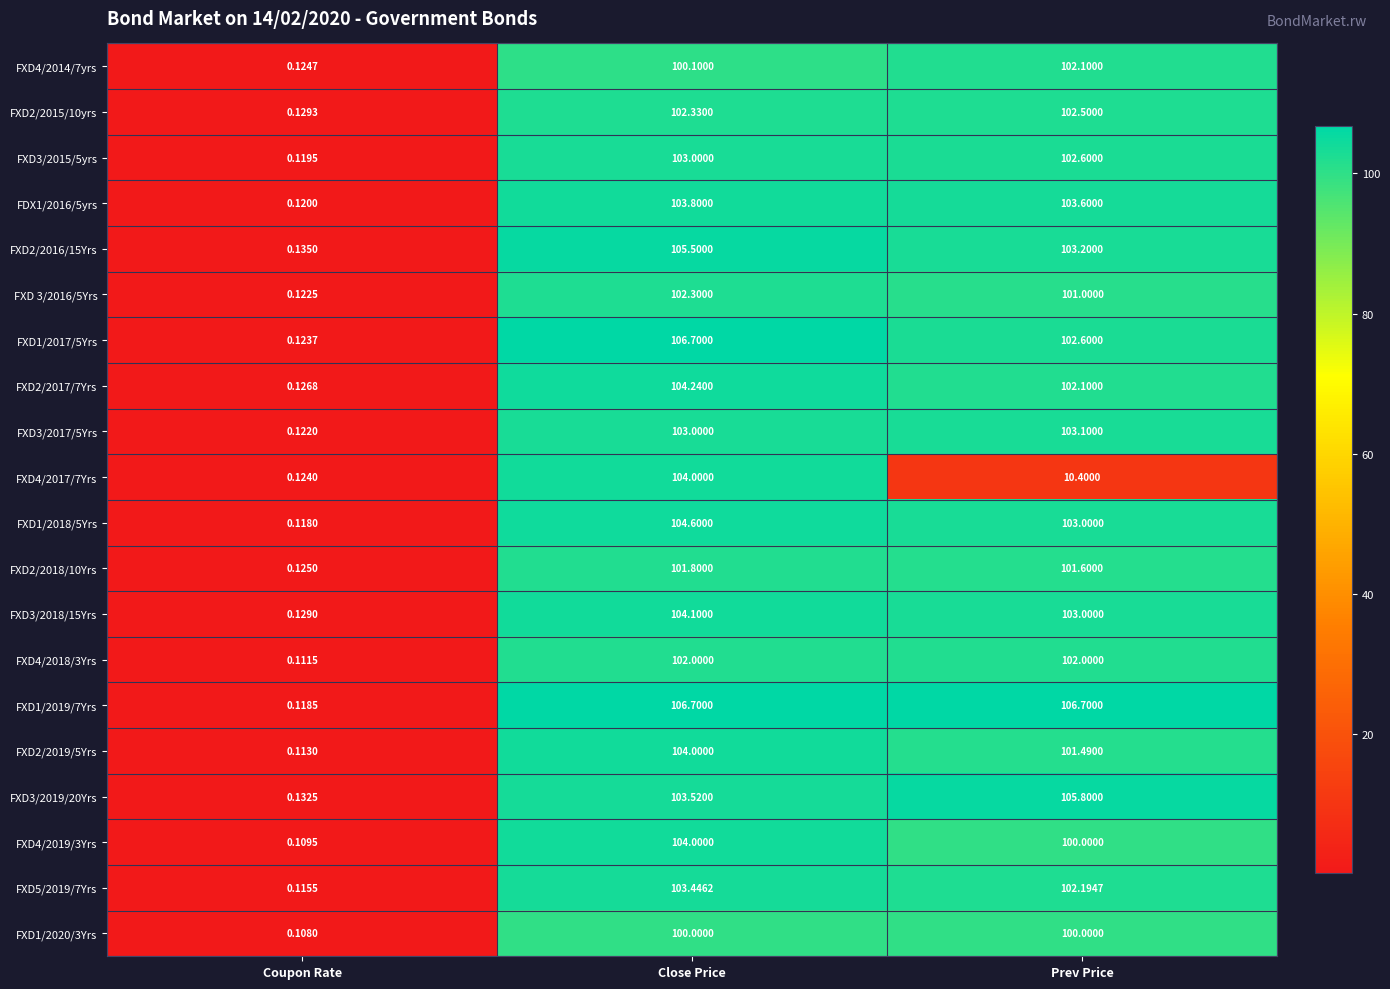

Where does the FXD1/2018/5Yrs series first go above 103?

Close Price